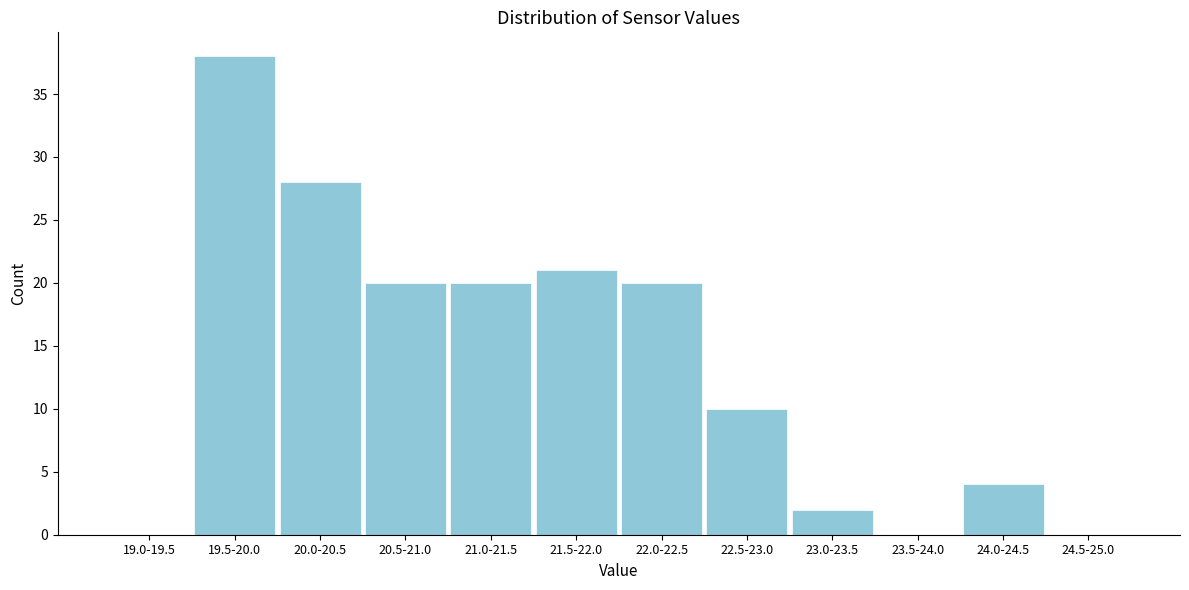

Reading left to right, extract all data points from this chart.

19.0-19.5=0	19.5-20.0=38	20.0-20.5=28	20.5-21.0=20	21.0-21.5=20	21.5-22.0=21	22.0-22.5=20	22.5-23.0=10	23.0-23.5=2	23.5-24.0=0	24.0-24.5=4	24.5-25.0=0